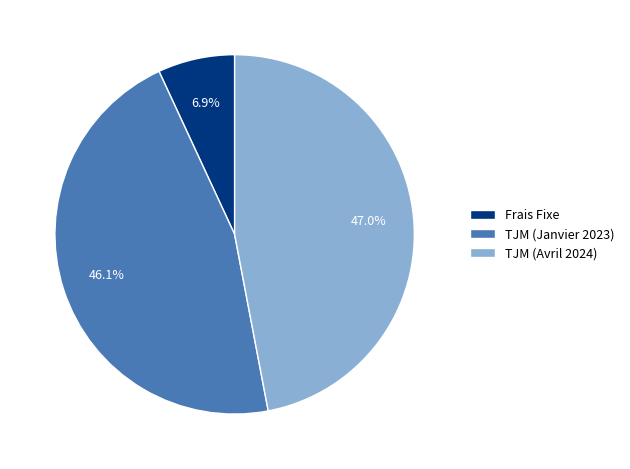

What percentage is the TJM (Avril 2024) slice, to the nearest percent?

47%